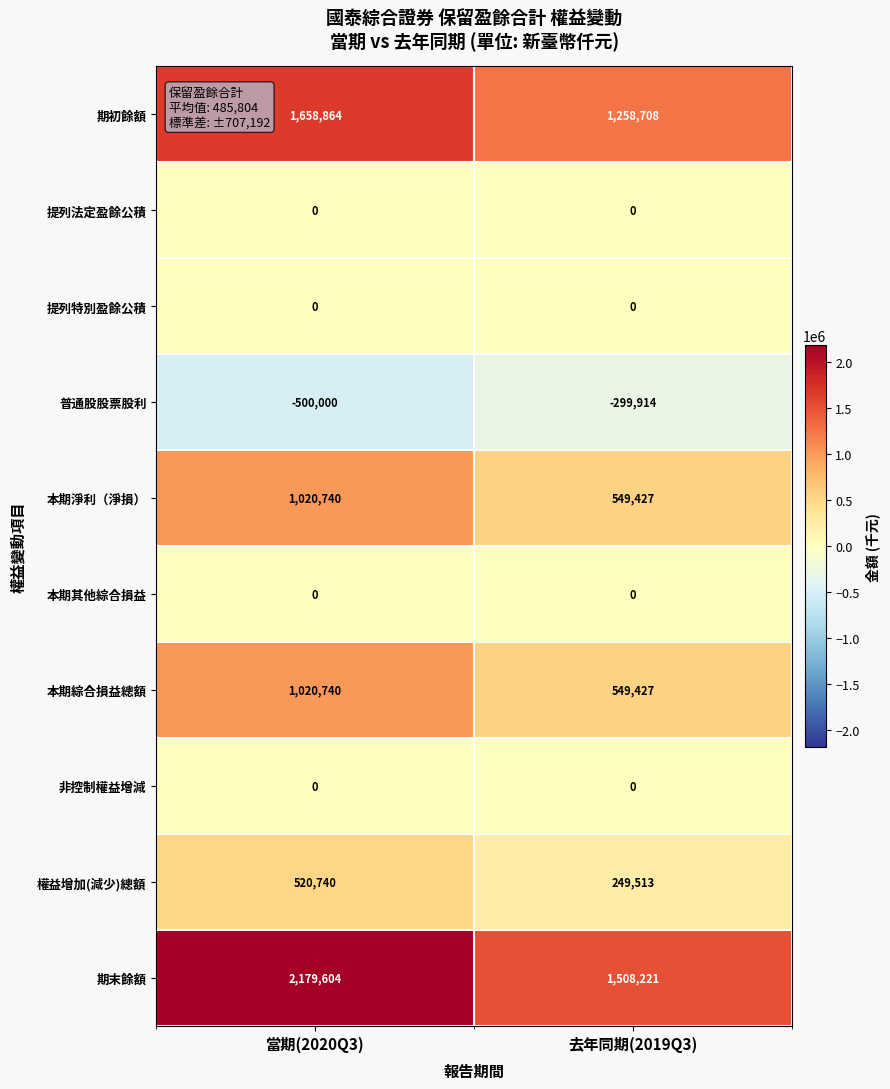

Which series changed the most between 當期(2020Q3) and 去年同期(2019Q3)?

期末餘額